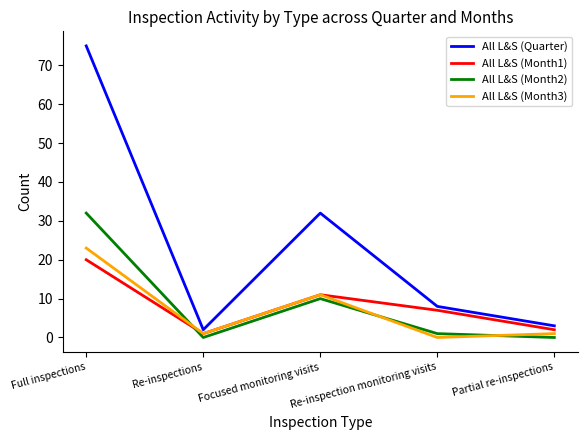

Rank the categories by All L&S (Month1) value from lowest to highest.

Re-inspections, Partial re-inspections, Re-inspection monitoring visits, Focused monitoring visits, Full inspections